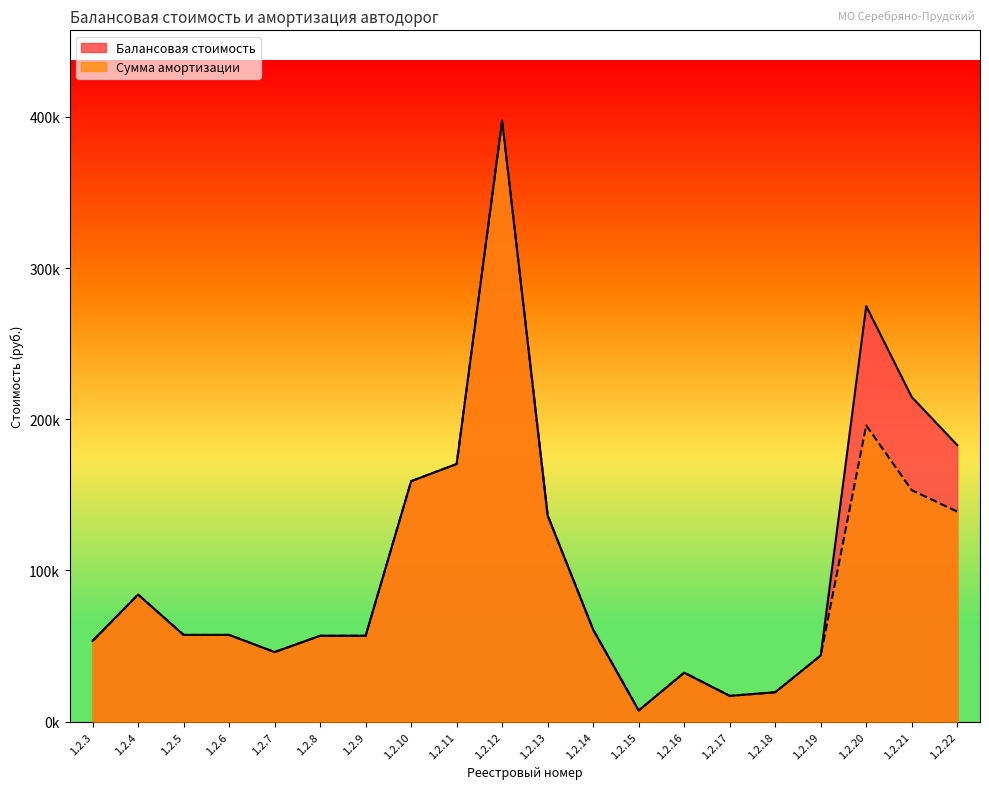

Reading left to right, list all the values displayed in this chart.

Балансовая стоимость: 1.2.3=53387.5	1.2.4=84056.9	1.2.5=57363.1	1.2.6=57363.1	1.2.7=46004.1	1.2.8=56795.2	1.2.9=56795.2	1.2.10=159026.5	1.2.11=170385.5	1.2.12=397566.2	1.2.13=136308.4	1.2.14=60770.8	1.2.15=7383.4	1.2.16=32373.2	1.2.17=17038.5	1.2.18=19424.0	1.2.19=43732.3	1.2.20=274813.9	1.2.21=214698.3	1.2.22=182890.5
Сумма амортизации: 1.2.3=53387.5	1.2.4=84056.9	1.2.5=57363.1	1.2.6=57363.1	1.2.7=46004.1	1.2.8=56795.2	1.2.9=56795.2	1.2.10=159026.5	1.2.11=170385.5	1.2.12=397566.2	1.2.13=136308.4	1.2.14=60770.8	1.2.15=7383.4	1.2.16=32373.2	1.2.17=17038.5	1.2.18=19424.0	1.2.19=43732.3	1.2.20=195942.0	1.2.21=153079.7	1.2.22=138898.4